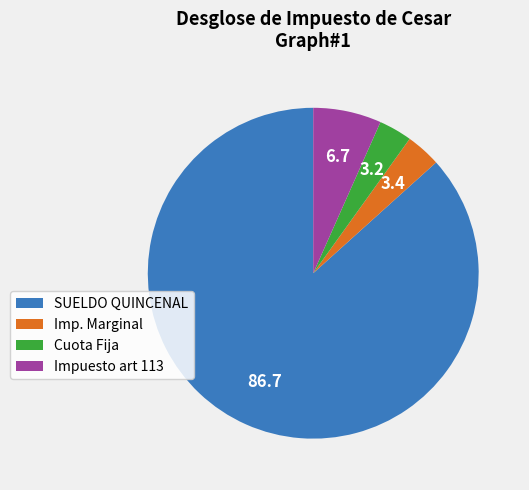

Which slice is the largest?

SUELDO QUINCENAL